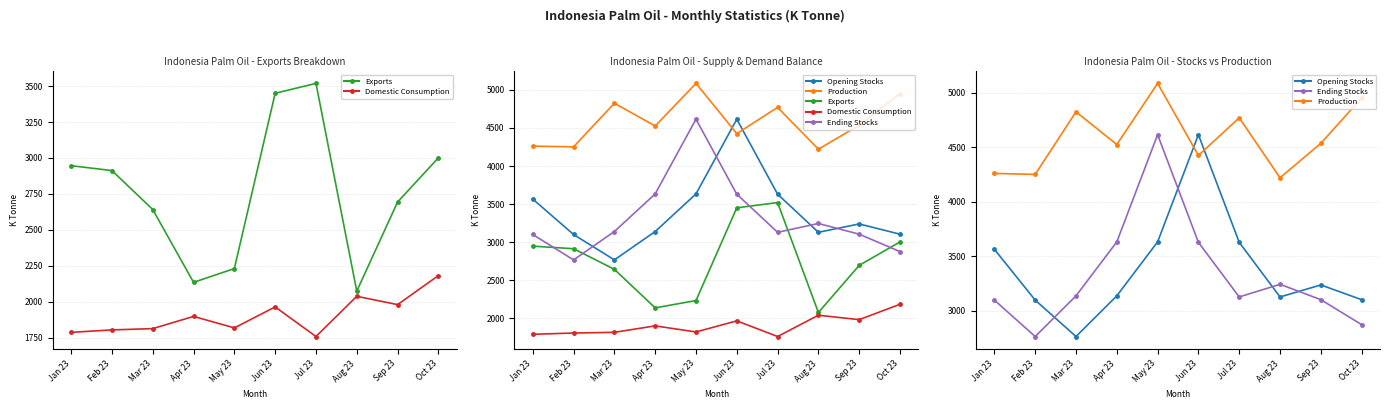

Reading left to right, extract all data points from this chart.

Exports: 2946	2912	2641	2134	2230	3450	3519	2073	2693	3001
Domestic Consumption: 1786	1803	1812	1897	1817	1963	1757	2037	1979	2181
Opening Stocks: 3565	3099	2765	3138	3633	4616	3629	3128	3238	3103
Production: 4261	4252	4826	4526	5087	4426	4771	4221	4537	4953
Ending Stocks: 3099	2765	3138	3633	4616	3629	3128	3244	3103	2874